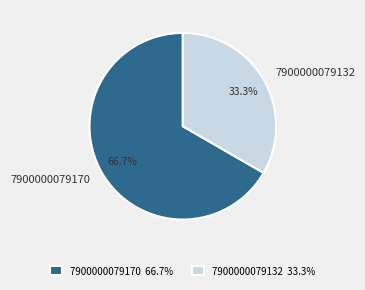

Is it true that 7900000079132 is 44% of the pie?

False